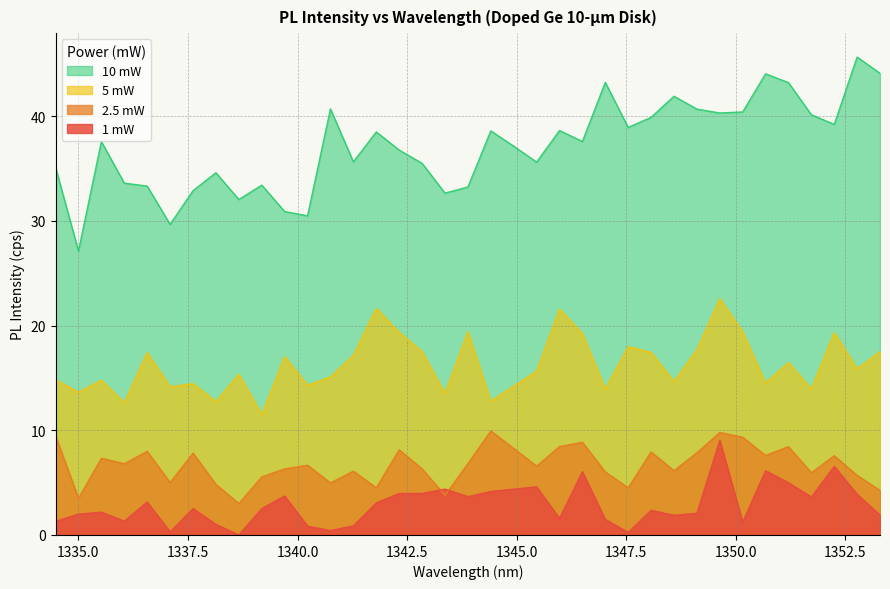

Between 1338.66 and 1349.11, which is larger?

1349.11